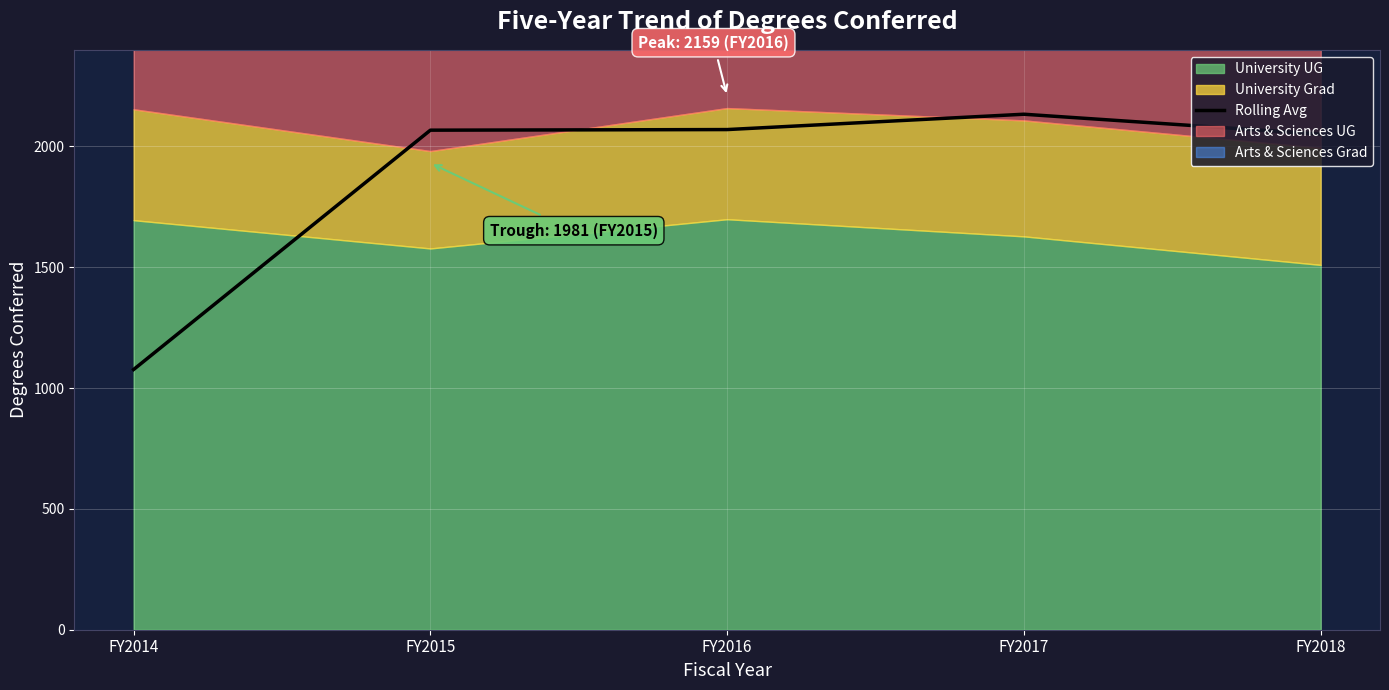

What is the minimum value shown in the chart?

1077.0